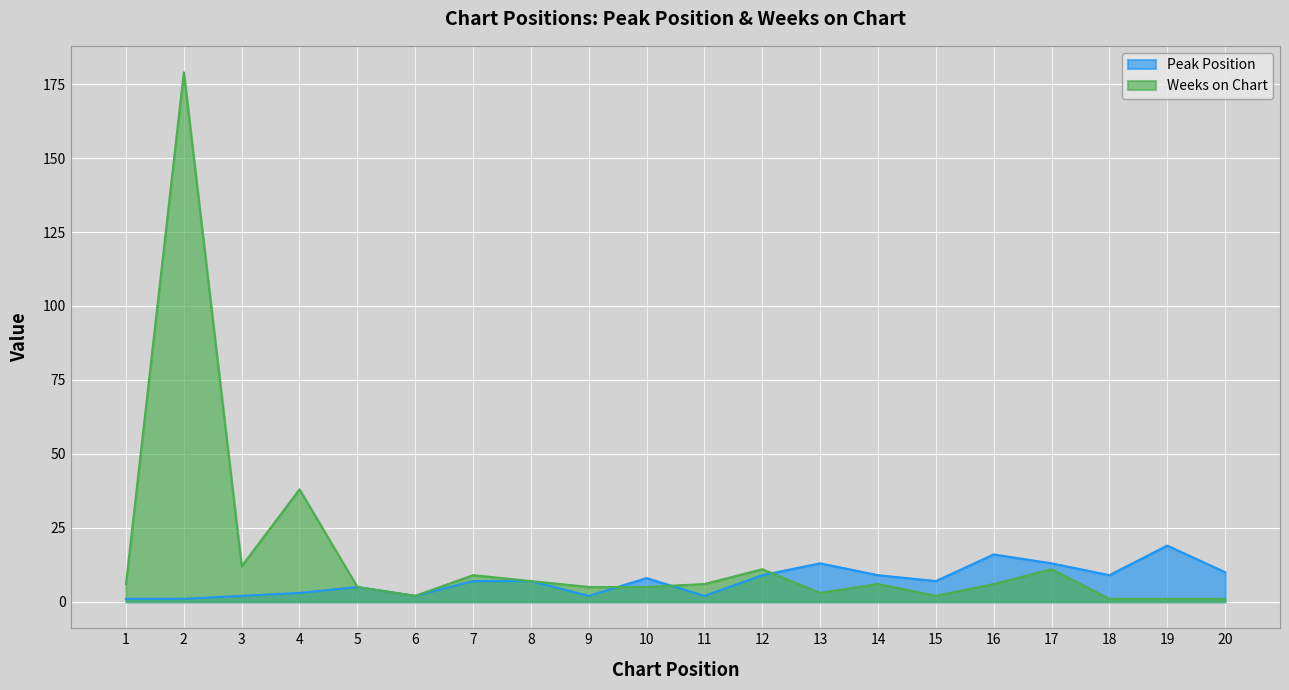

How many times do Peak Position and Weeks on Chart cross each other?

3